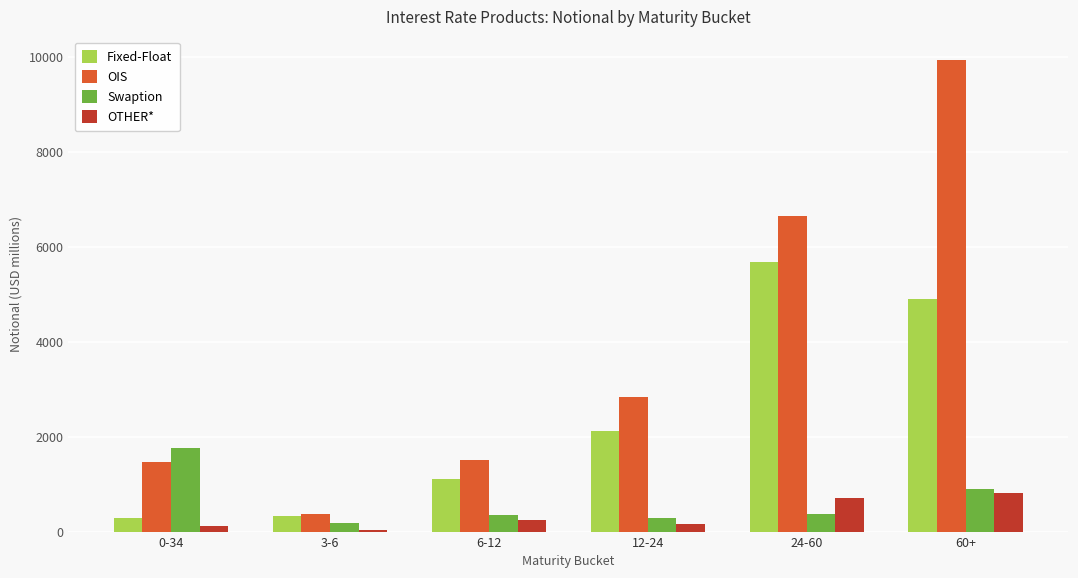

What is the spread (max minus min) of values at 12-24?

2678